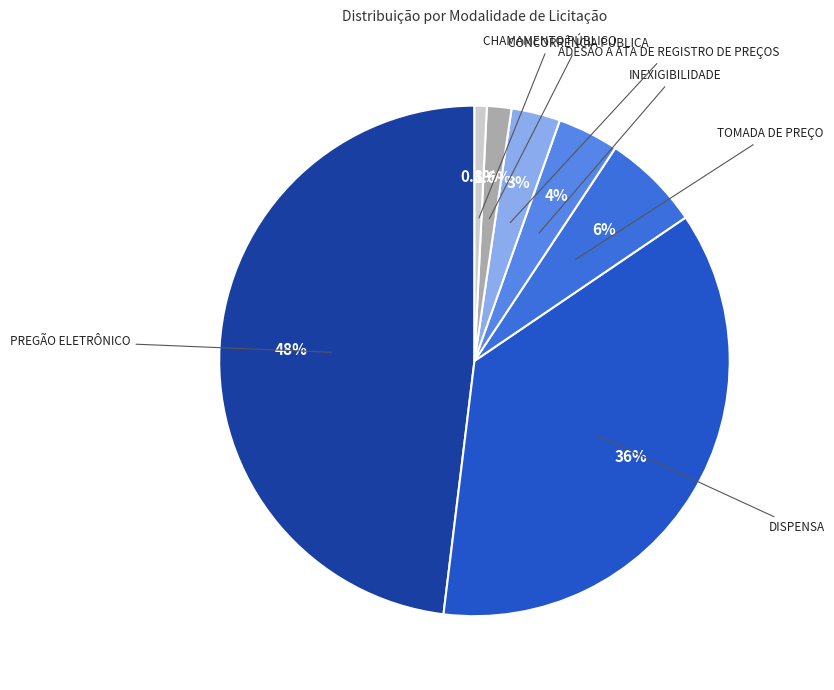

Is INEXIGIBILIDADE the majority of the pie?

No